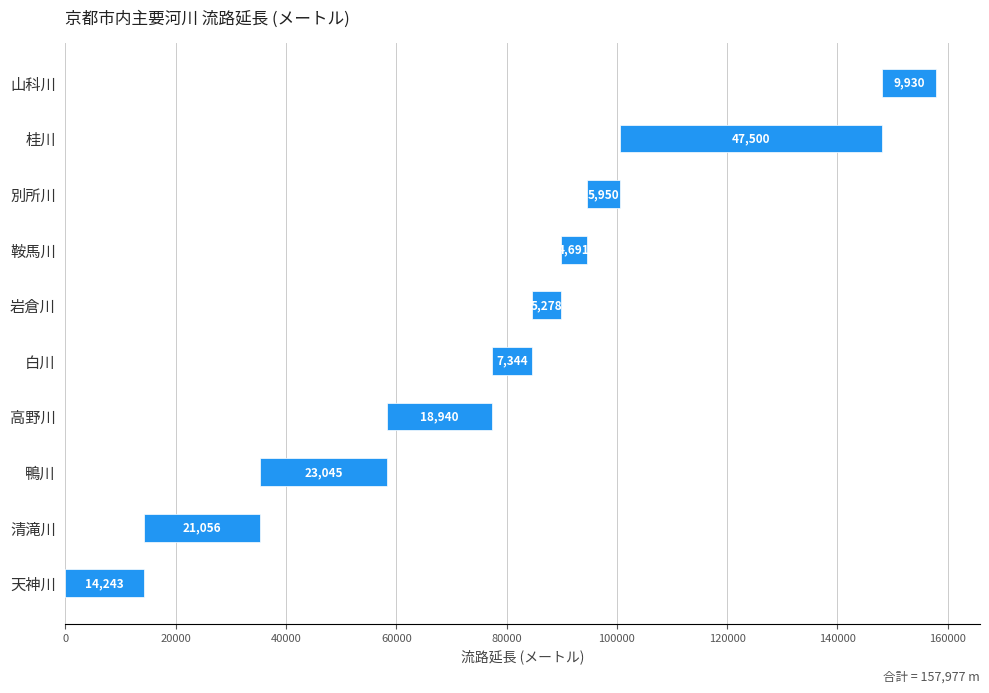

The chart shows a value of 7176 at 鞍馬川. True or false?

False